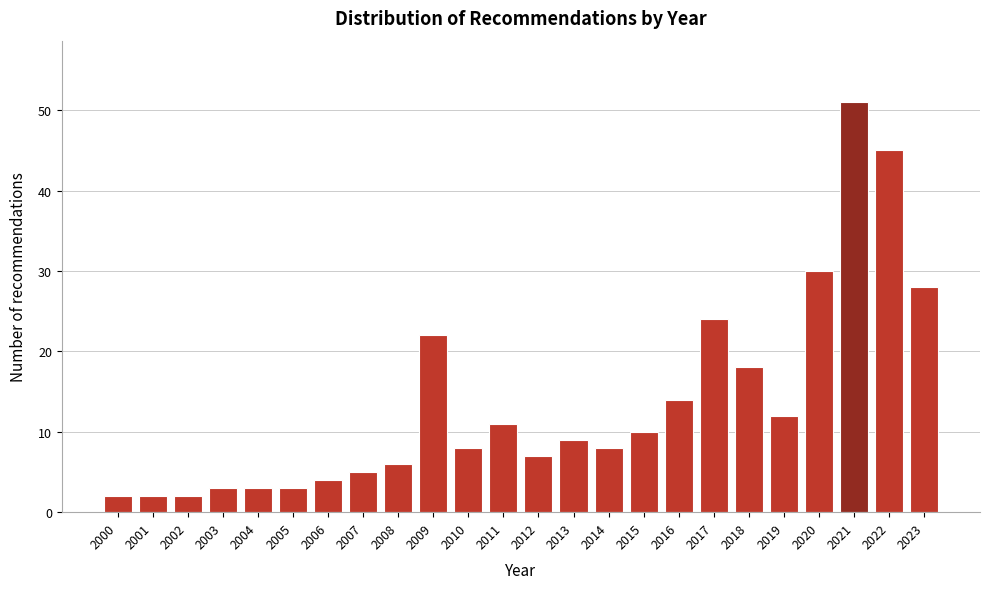

Reading left to right, list all the values displayed in this chart.

2000=2	2001=2	2002=2	2003=3	2004=3	2005=3	2006=4	2007=5	2008=6	2009=22	2010=8	2011=11	2012=7	2013=9	2014=8	2015=10	2016=14	2017=24	2018=18	2019=12	2020=30	2021=51	2022=45	2023=28